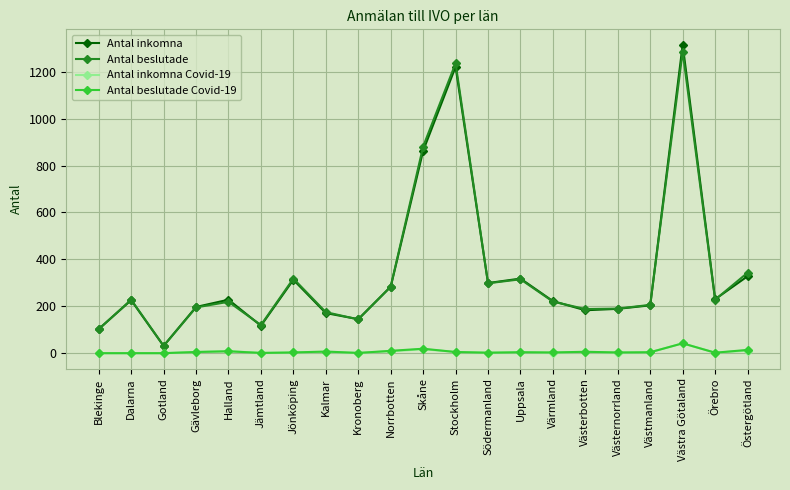

What is the label of the 10th point from the right?

Stockholm